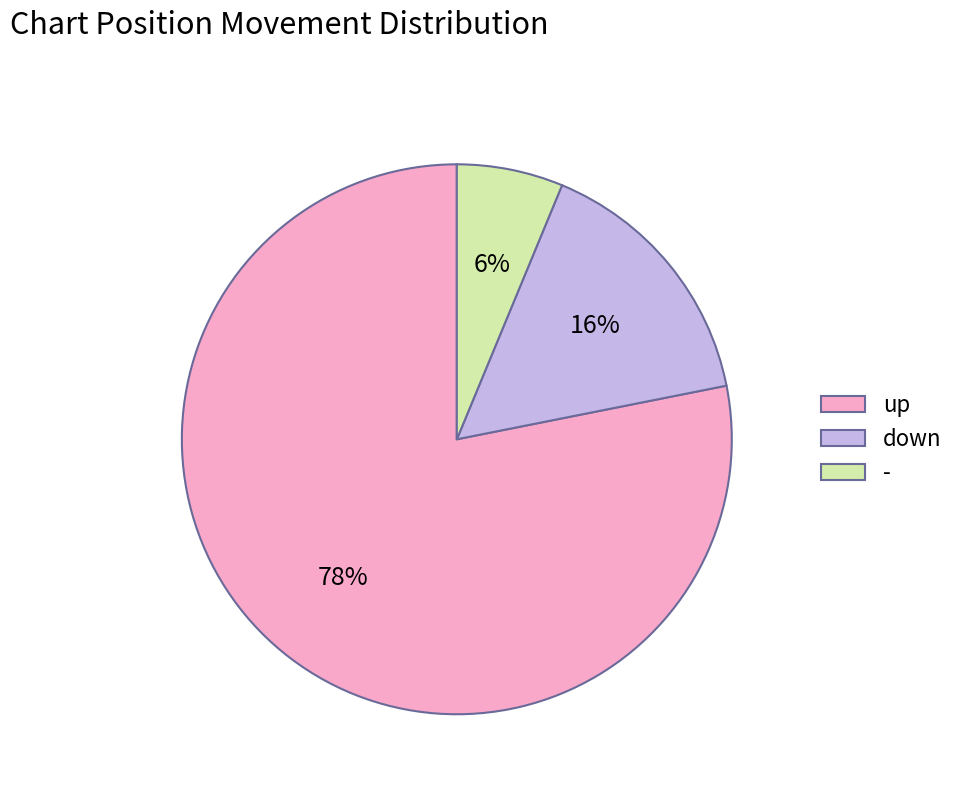

True or false: down accounts for 16% of the total.

True